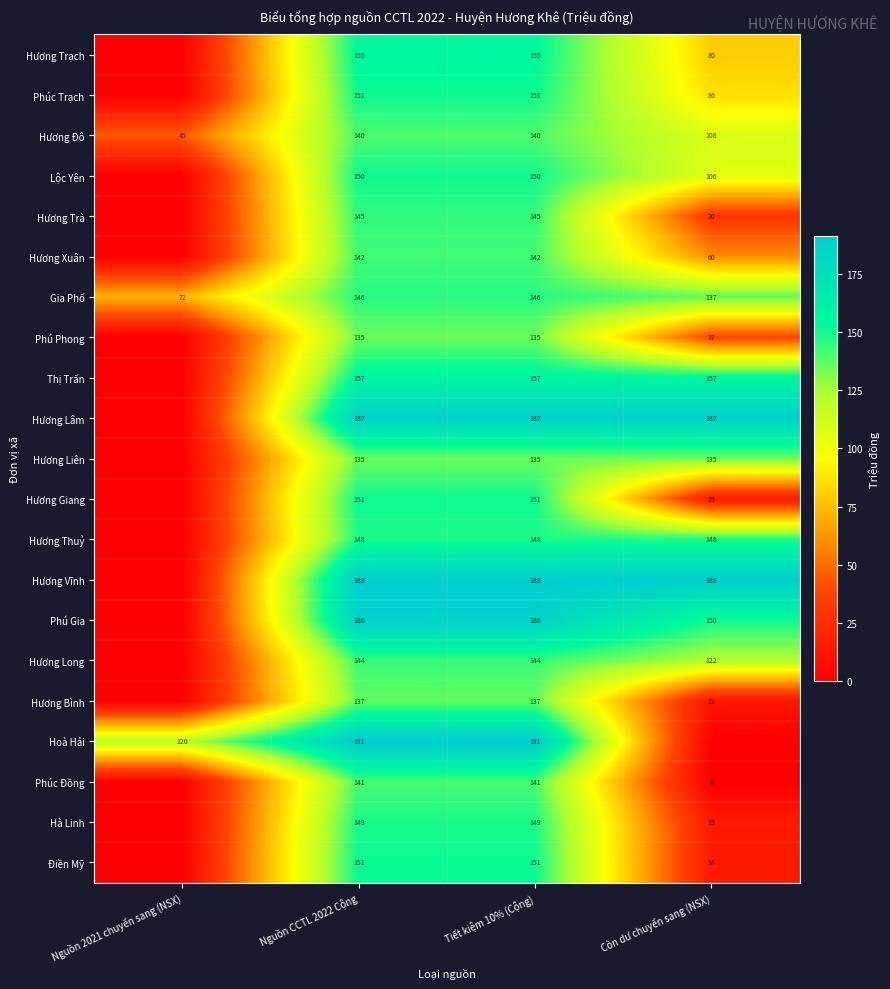

True or false: Hương Long has a value of 144 at Nguồn CCTL 2022 Cộng.

True